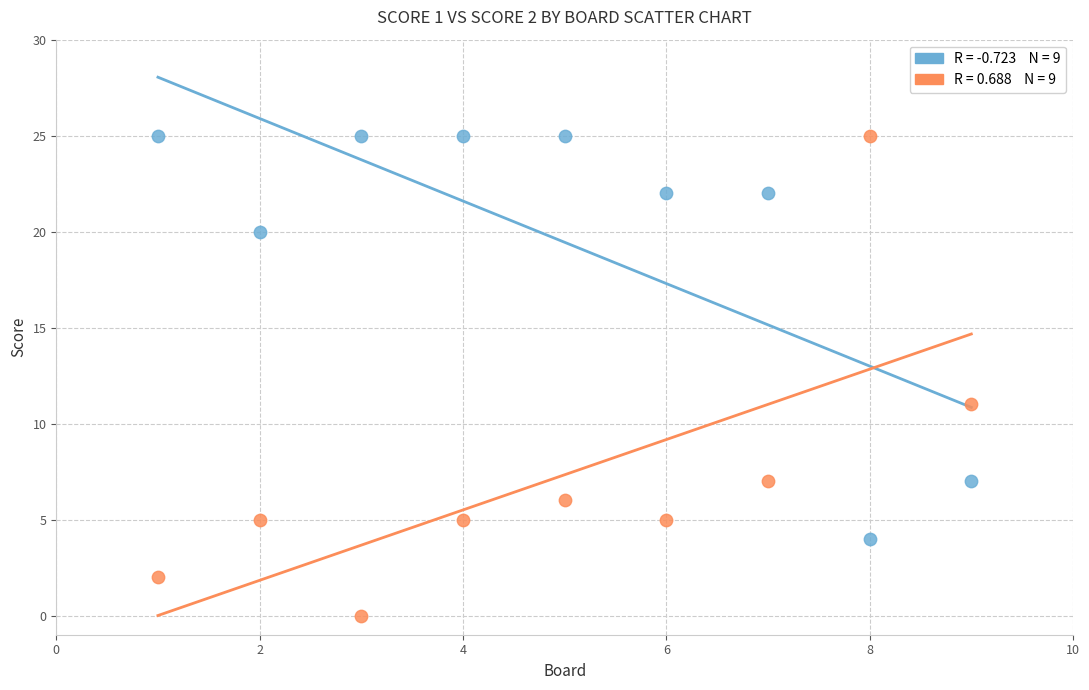

Across all series, what Y value is closest to 12?

11